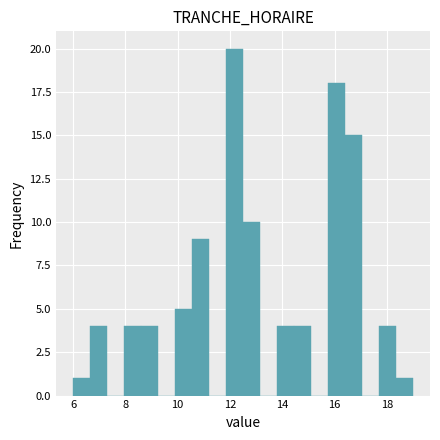

Read against the x-axis, roughly where is the centre of the tallest bar?

12.2